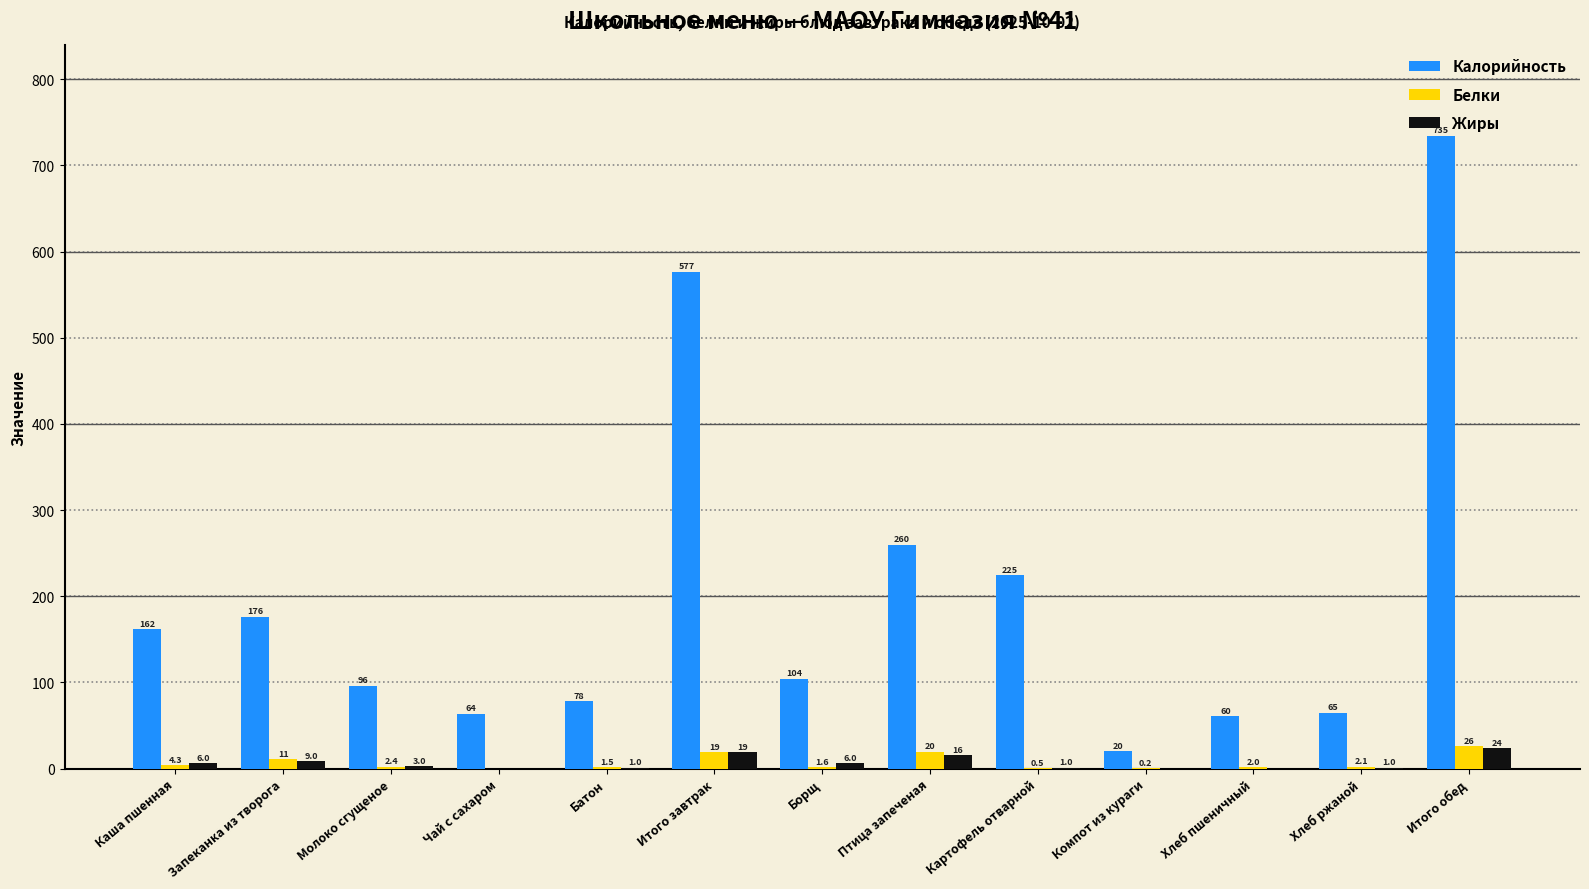

True or false: Белки has a value of 4.3 at Каша пшенная.

True